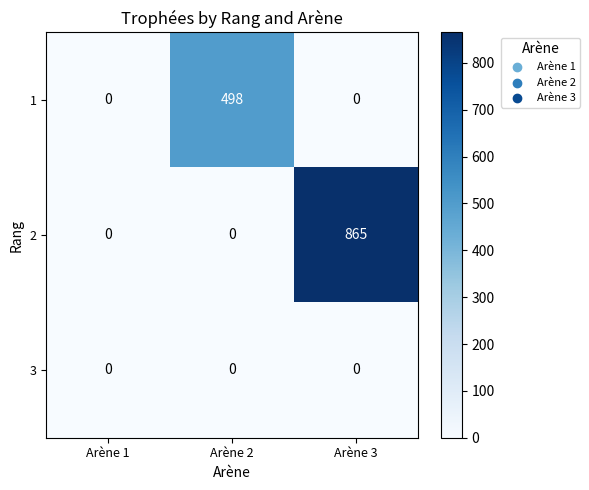

Which series has the largest range (max minus min)?

2